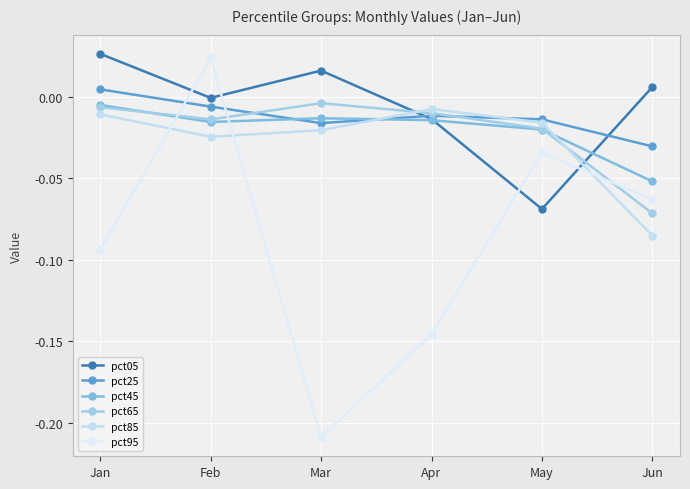

Reading left to right, extract all data points from this chart.

pct05: Jan=0.0	Feb=-0.0	Mar=0.0	Apr=-0.0	May=-0.1	Jun=0.0
pct25: Jan=0.0	Feb=-0.0	Mar=-0.0	Apr=-0.0	May=-0.0	Jun=-0.0
pct45: Jan=-0.0	Feb=-0.0	Mar=-0.0	Apr=-0.0	May=-0.0	Jun=-0.1
pct65: Jan=-0.0	Feb=-0.0	Mar=-0.0	Apr=-0.0	May=-0.0	Jun=-0.1
pct85: Jan=-0.0	Feb=-0.0	Mar=-0.0	Apr=-0.0	May=-0.0	Jun=-0.1
pct95: Jan=-0.1	Feb=0.0	Mar=-0.2	Apr=-0.1	May=-0.0	Jun=-0.1